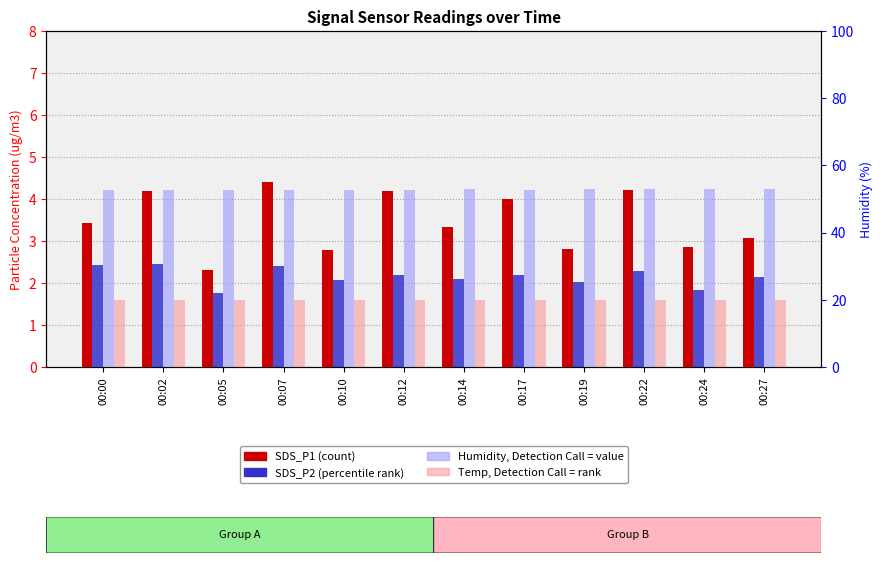

Reading left to right, list all the values displayed in this chart.

SDS_P1: 3.4	4.2	2.3	4.4	2.8	4.2	3.3	4.0	2.8	4.2	2.9	3.1
SDS_P2: 2.4	2.5	1.8	2.4	2.1	2.2	2.1	2.2	2.0	2.3	1.8	2.1
Humidity: 52.7	52.7	52.8	52.8	52.8	52.8	52.9	52.8	52.9	52.9	53.0	53.0
Temp: 20.0	20.0	20.0	20.0	20.0	19.9	20.0	19.9	19.9	19.9	19.9	19.9